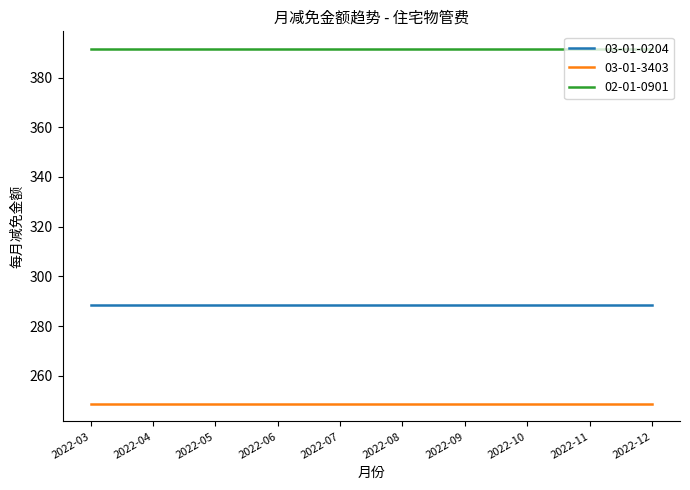

What is the total value across all series at 2022-12?

928.9